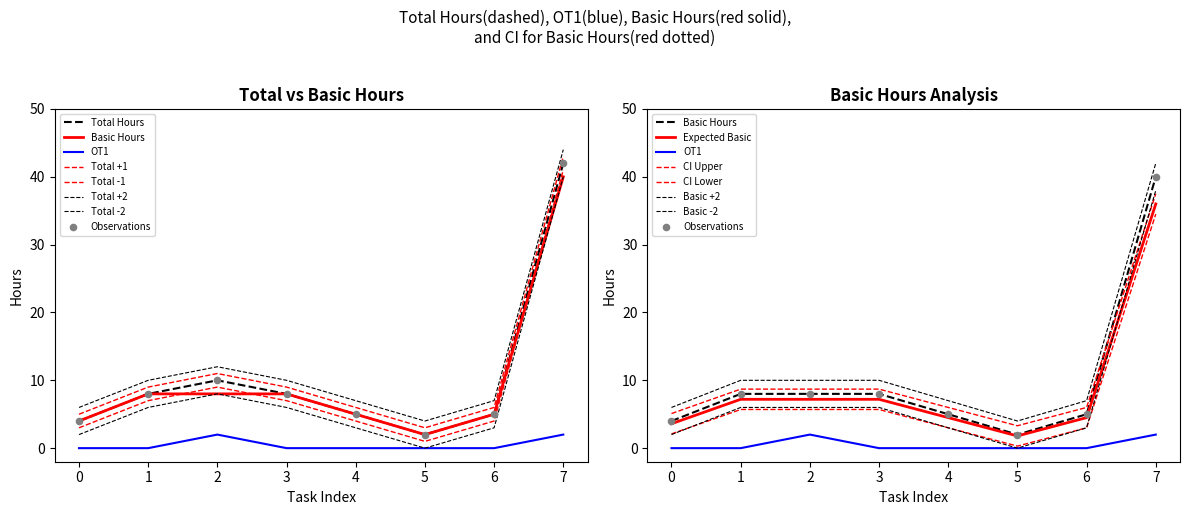

Is the value of OT1 at 5 greater than the value of Total Hours at 5?

No